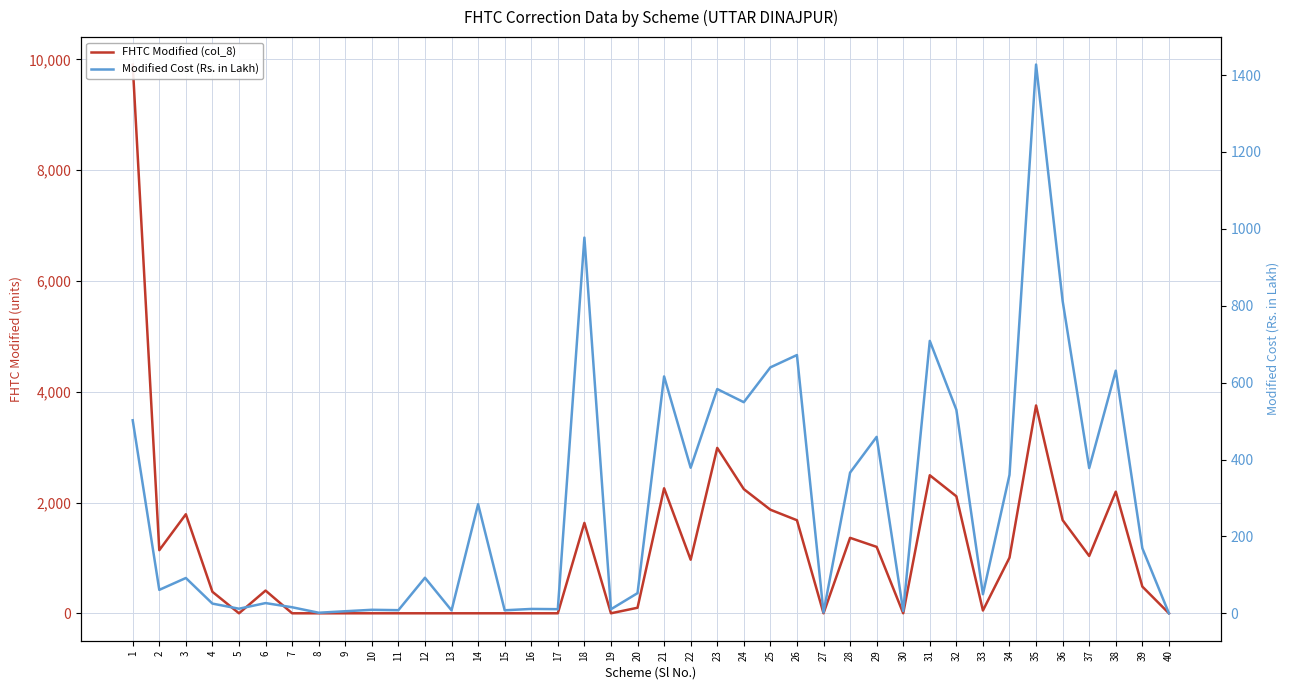

Rank the series by their maximum value, from lowest to highest.

Modified Cost (Rs. in Lakh), FHTC Modified (col_8)